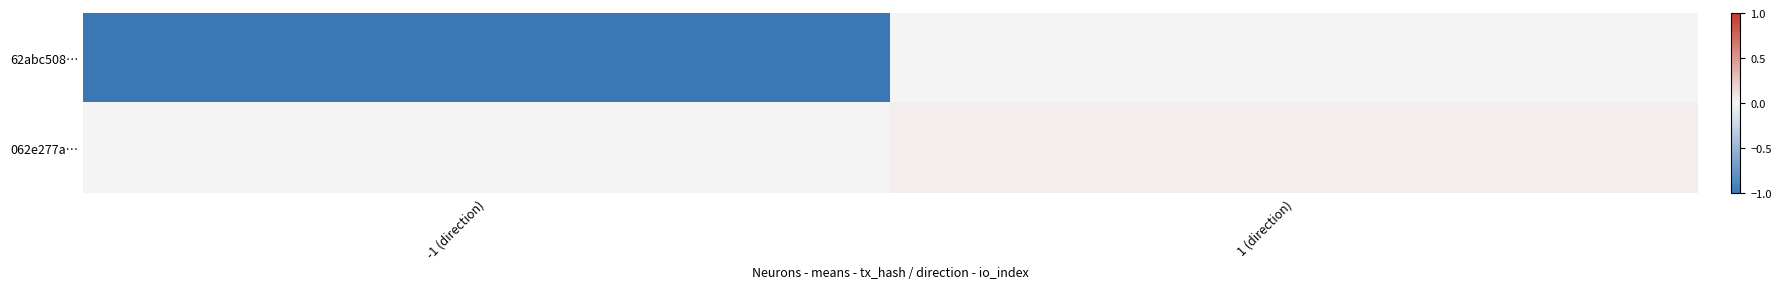

Between -1 (direction) and 1 (direction), which series saw the biggest shift?

62abc508…